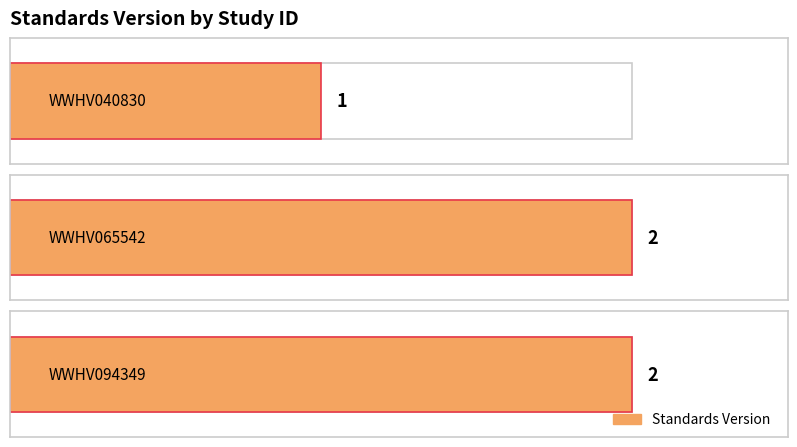

How many categories are shown in the chart?

3